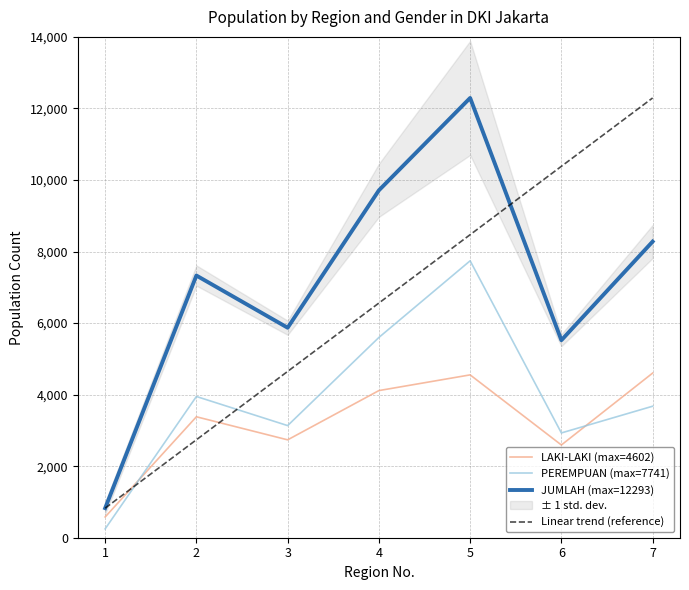

Between 5 and 7, which is larger?

7